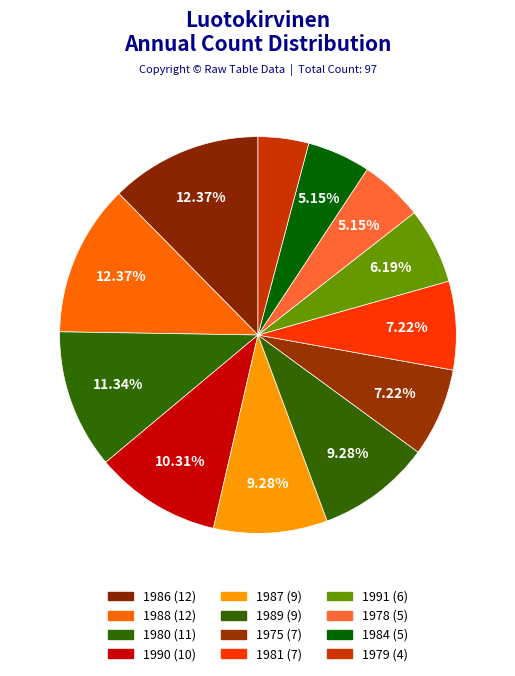

What is the largest slice in the pie chart?

1986